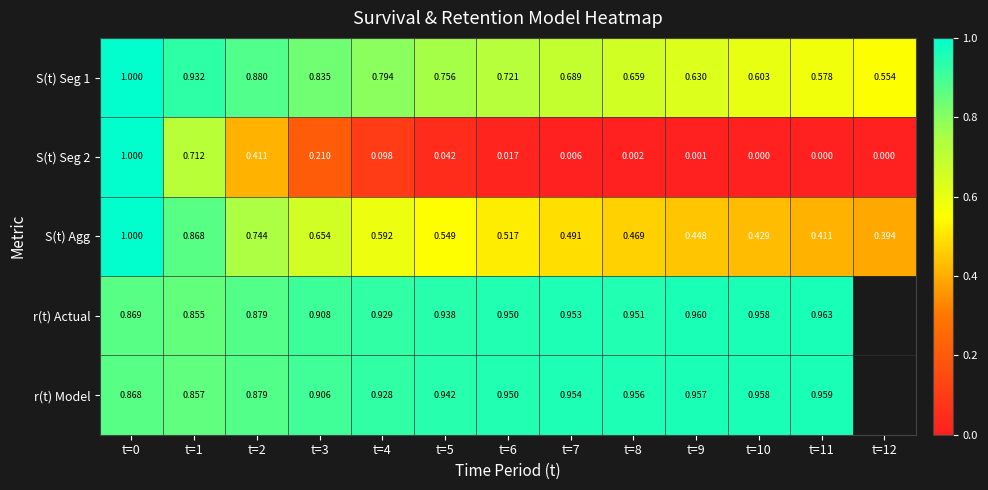

Which category has the highest value across all series?

t=0